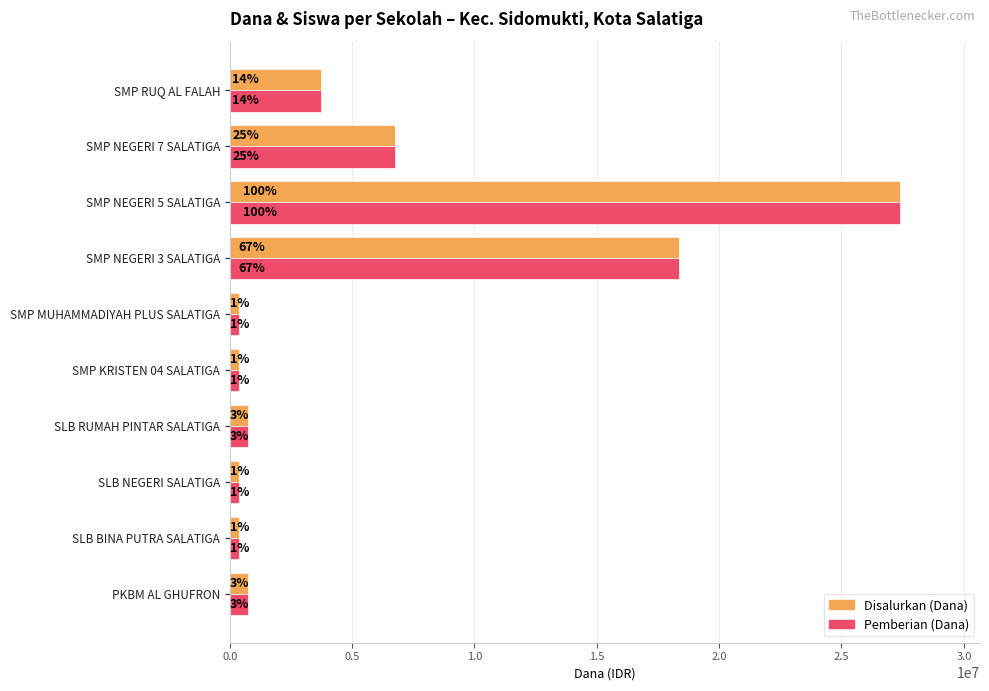

Reading right to left, transcribe all the data shown in this chart.

Disalurkan (Dana): 3750000	6750000	27375000	18375000	375000	375000	750000	375000	375000	750000
Pemberian (Dana): 3750000	6750000	27375000	18375000	375000	375000	750000	375000	375000	750000